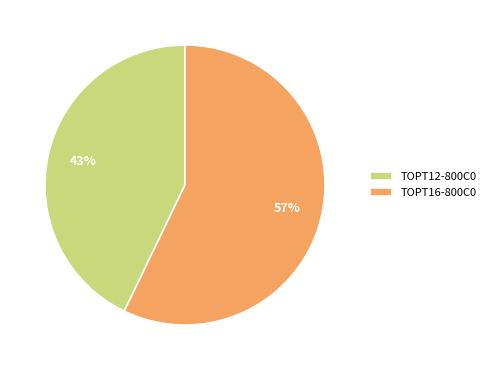

How many slices are in this pie chart?

2